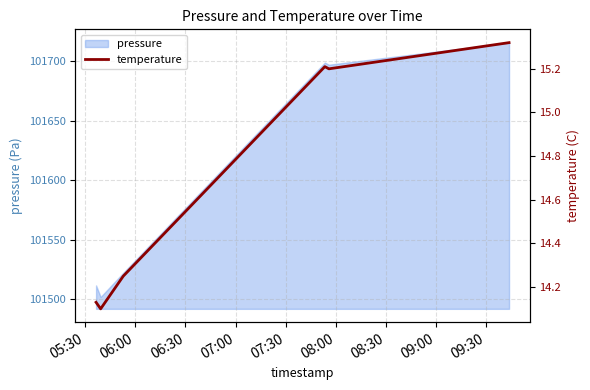

What is the difference between the maximum and minimum values?

1.2